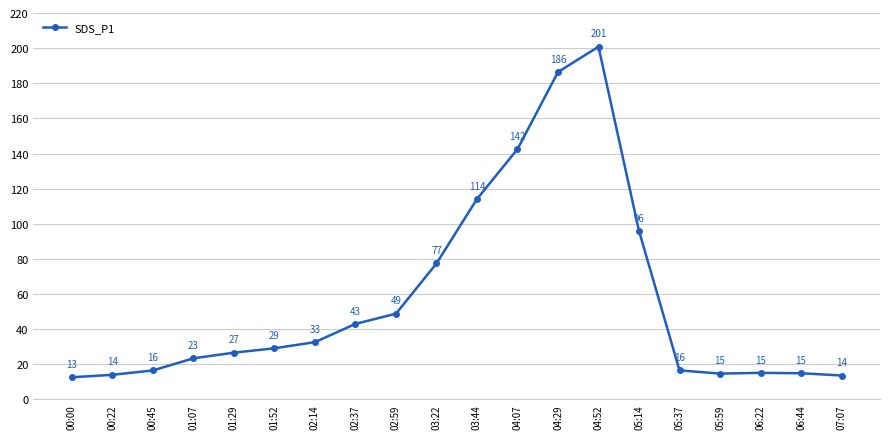

What is the label of the 13th point from the right?

02:37